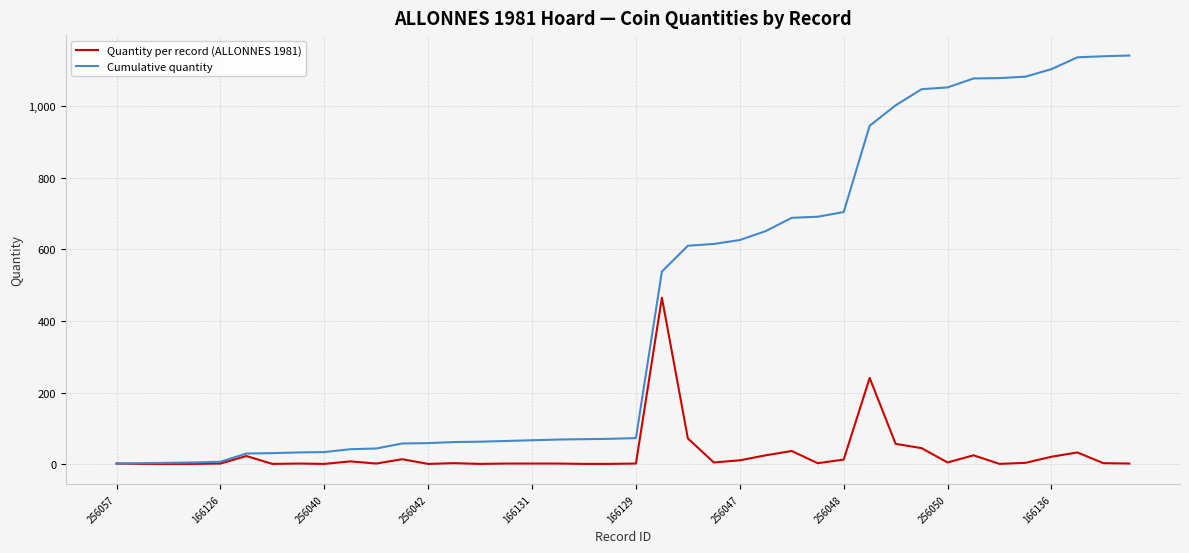

What is the greatest value displayed?

1141